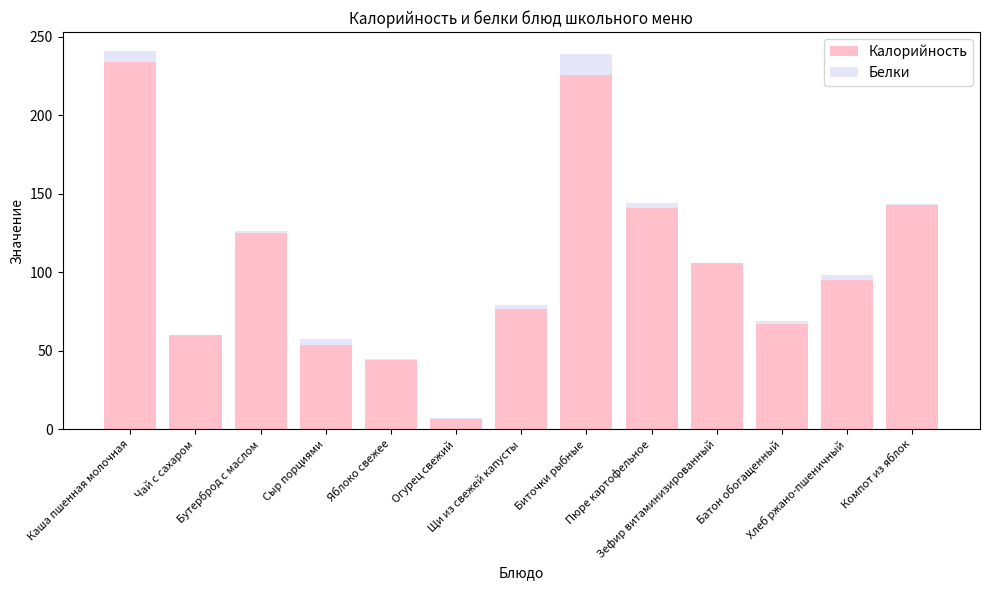

What is the highest value of the Калорийность series?

234.1